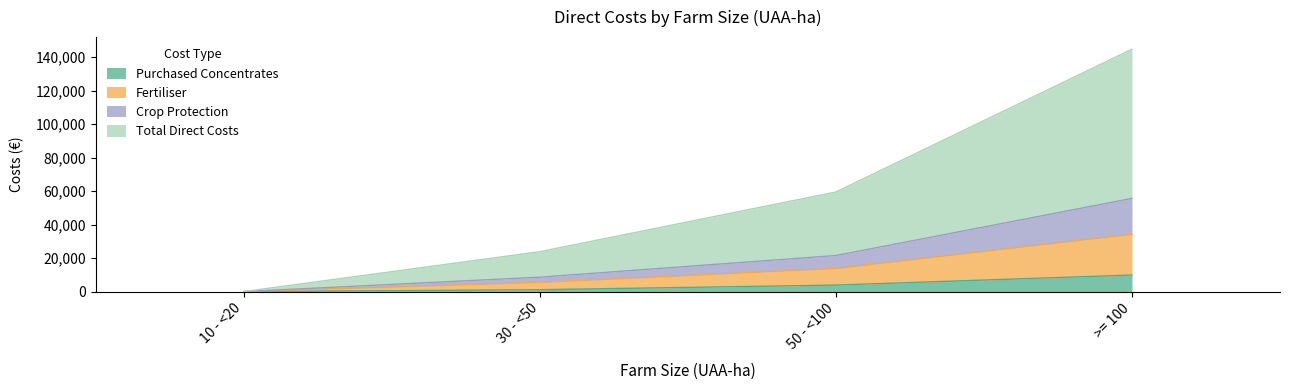

The value of Purchased Concentrates at 10 - <20 is 0. True or false?

True